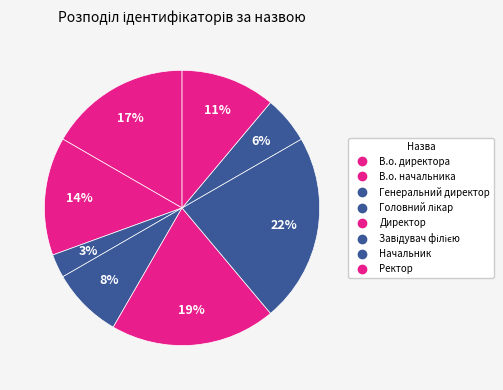

Count the number of slices in the pie.

8